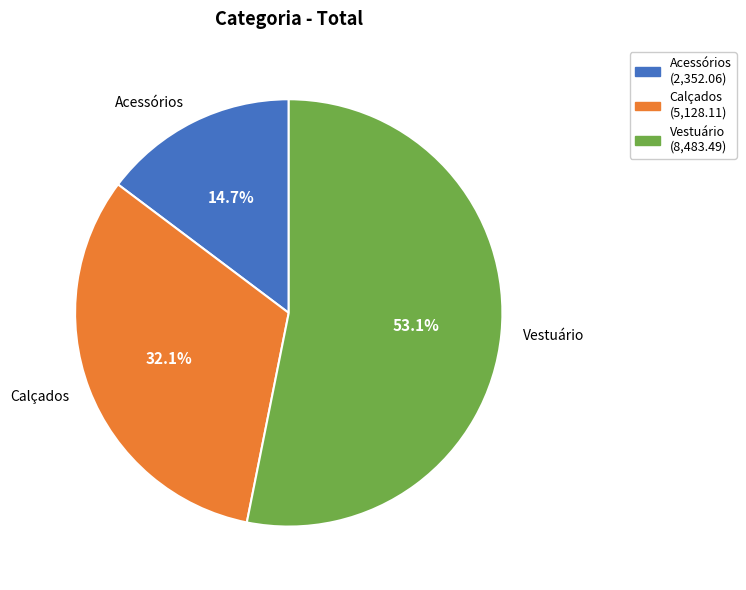

What is the majority slice?

Vestuário